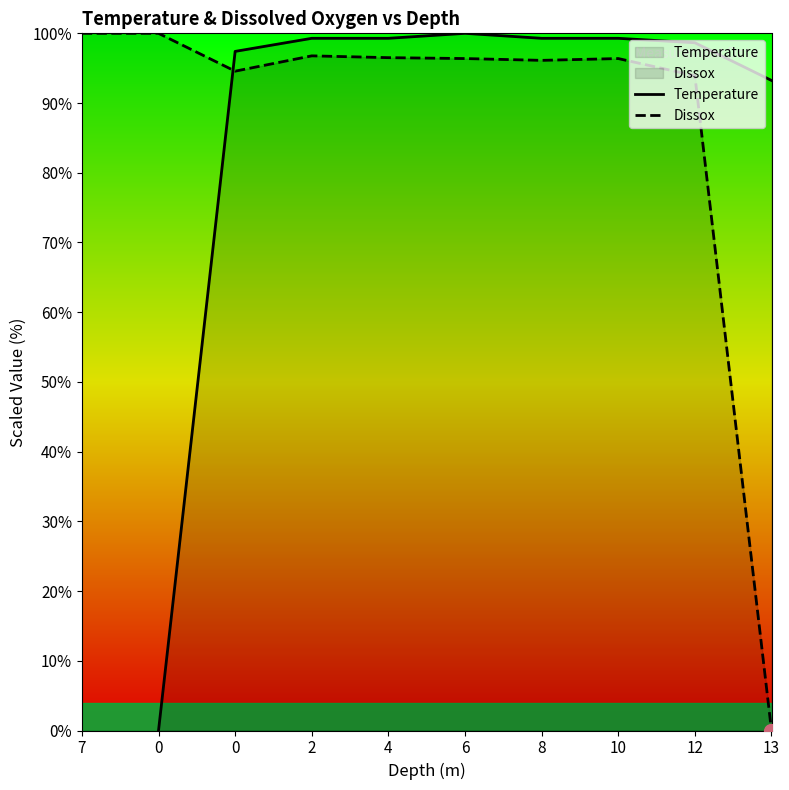

Where does the Dissox series first go above 96?

7